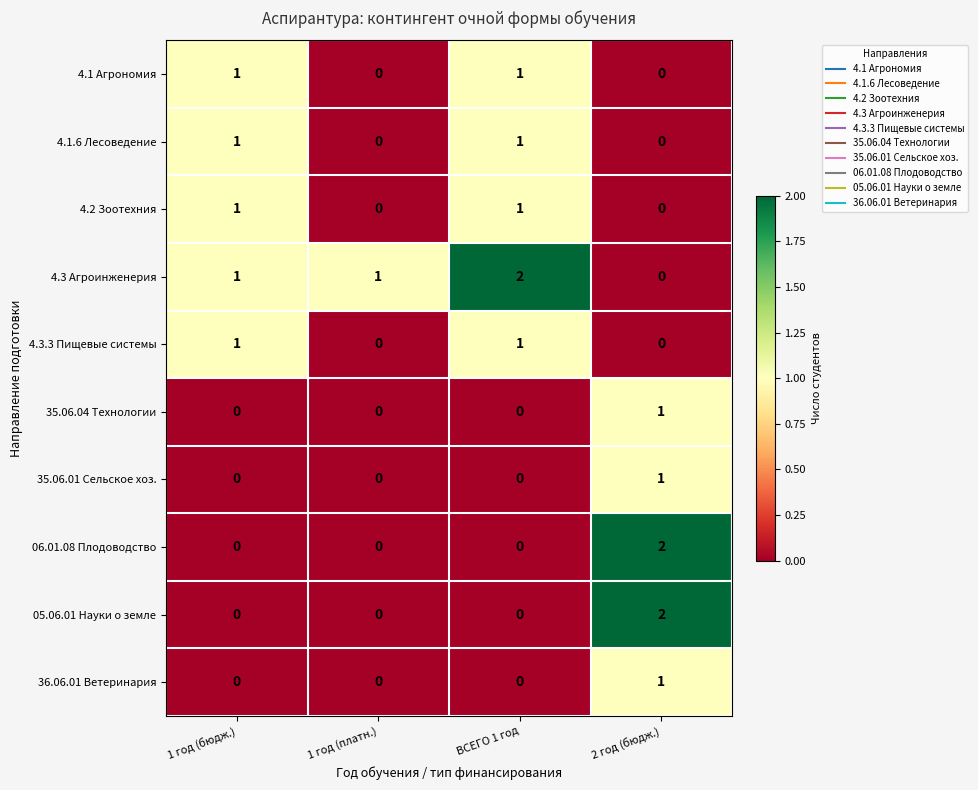

How many 4.3 Агроинженерия values are between 1 and 2?

3